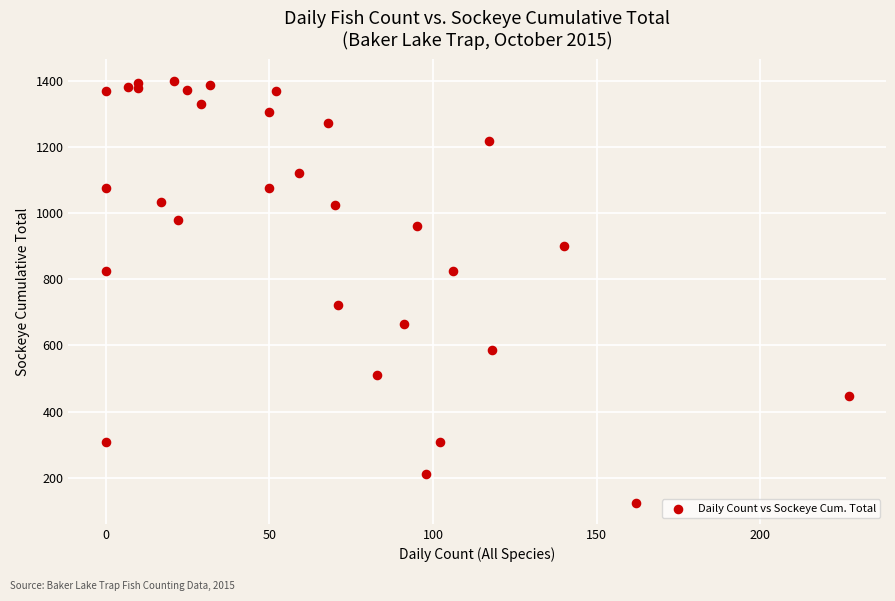

What Y value in the scatter plot is closest to 762?

722